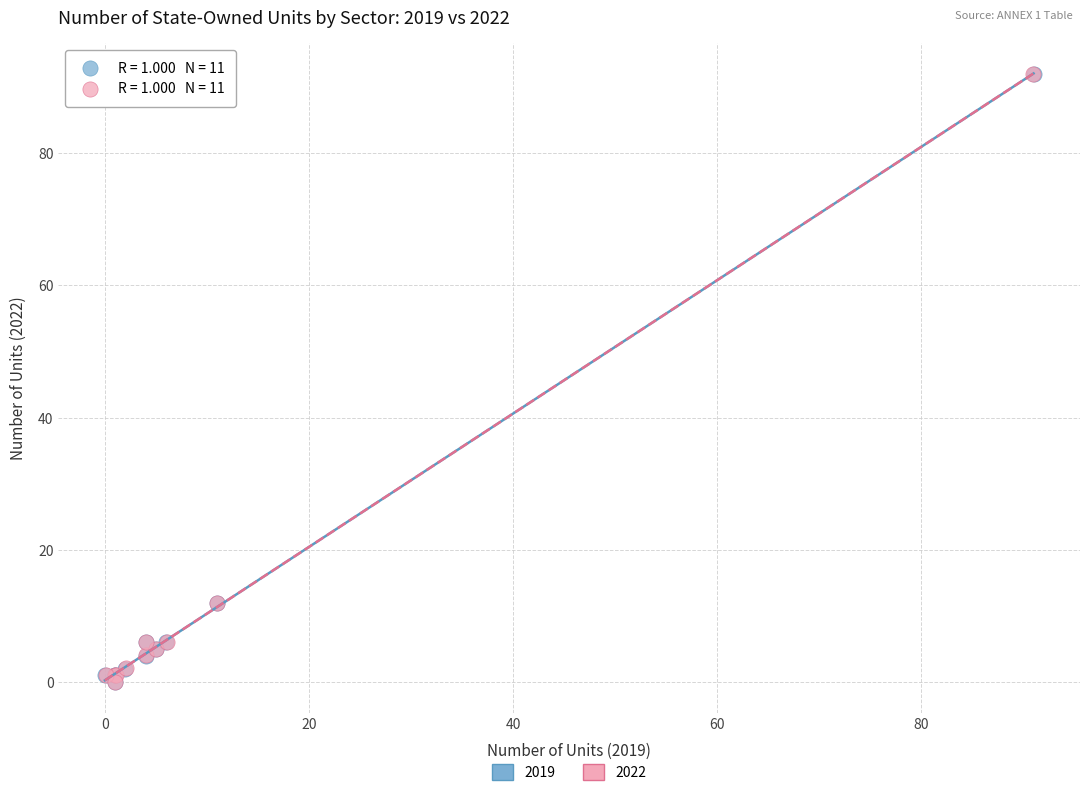

What are all the series names shown in the legend?

2019, 2022